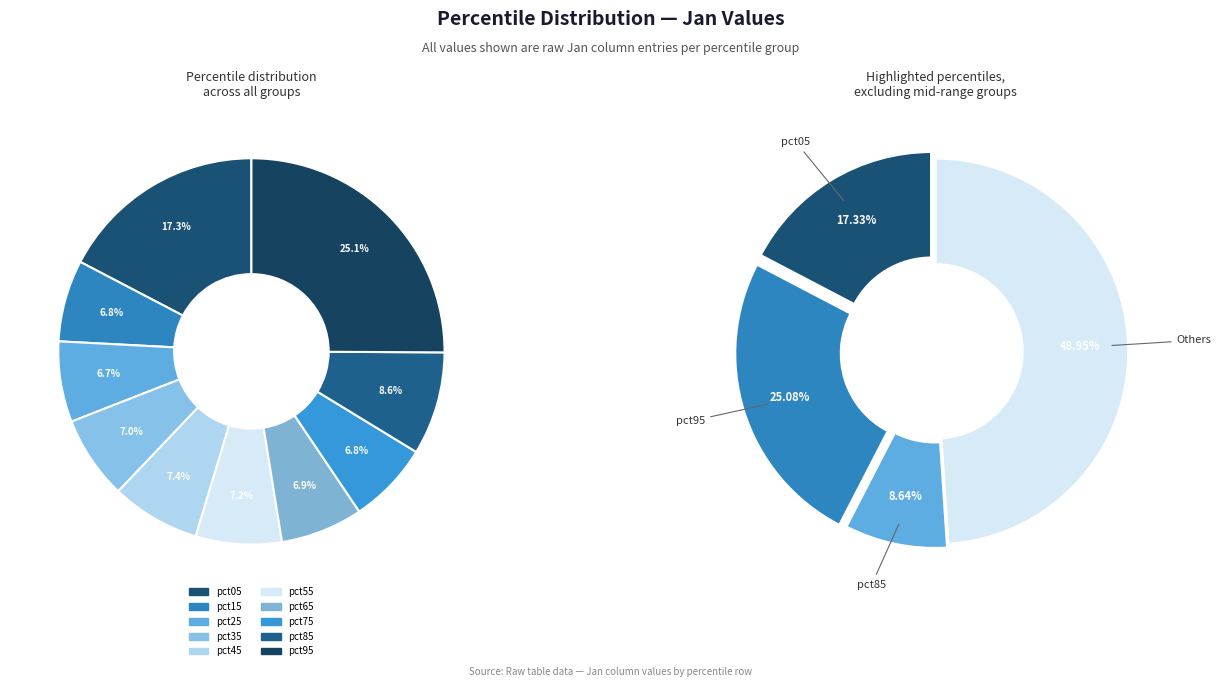

Which slice is the largest?

pct95